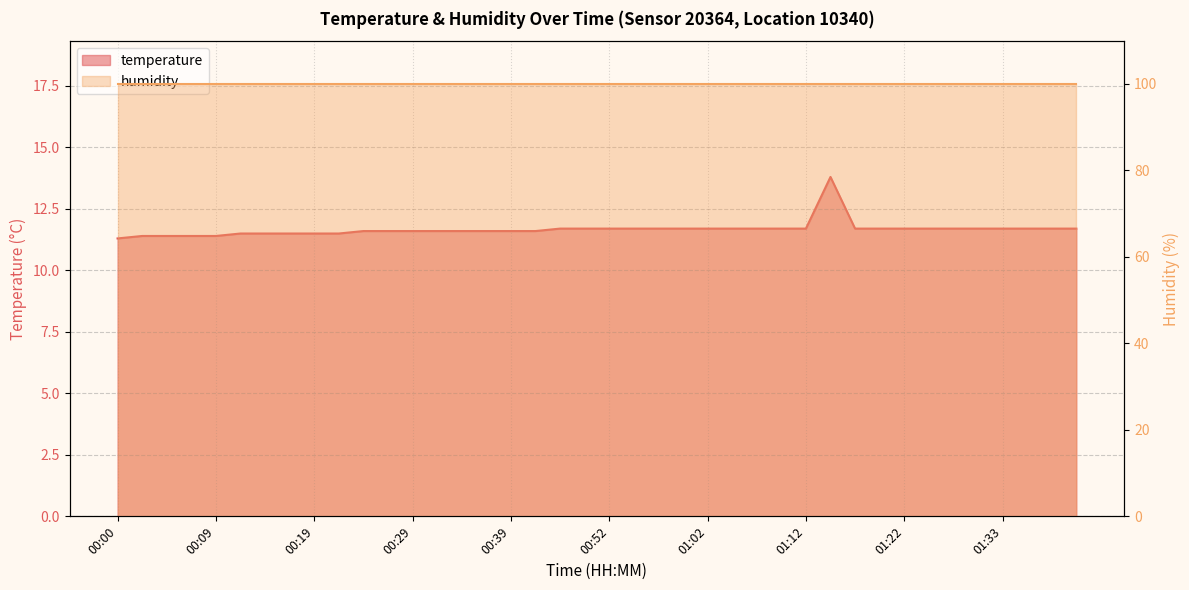

Count the values in the range 11 to 12.

39